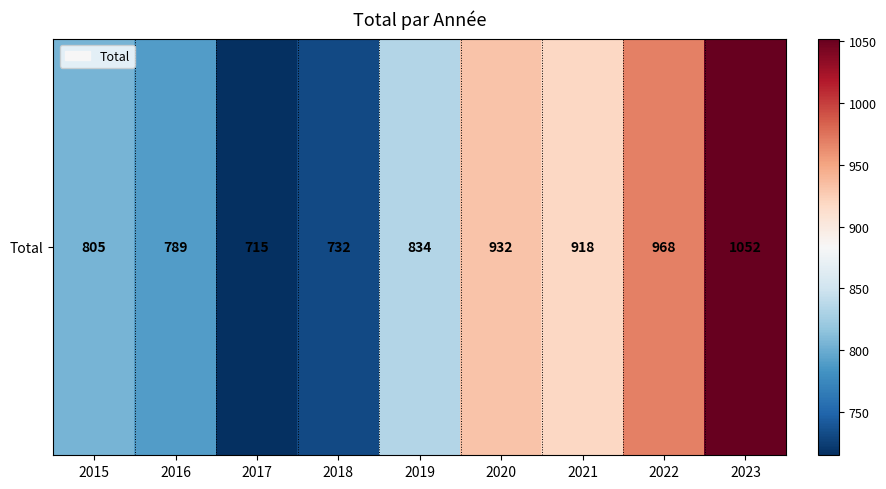

At which category does the chart reach its minimum across all series?

2017